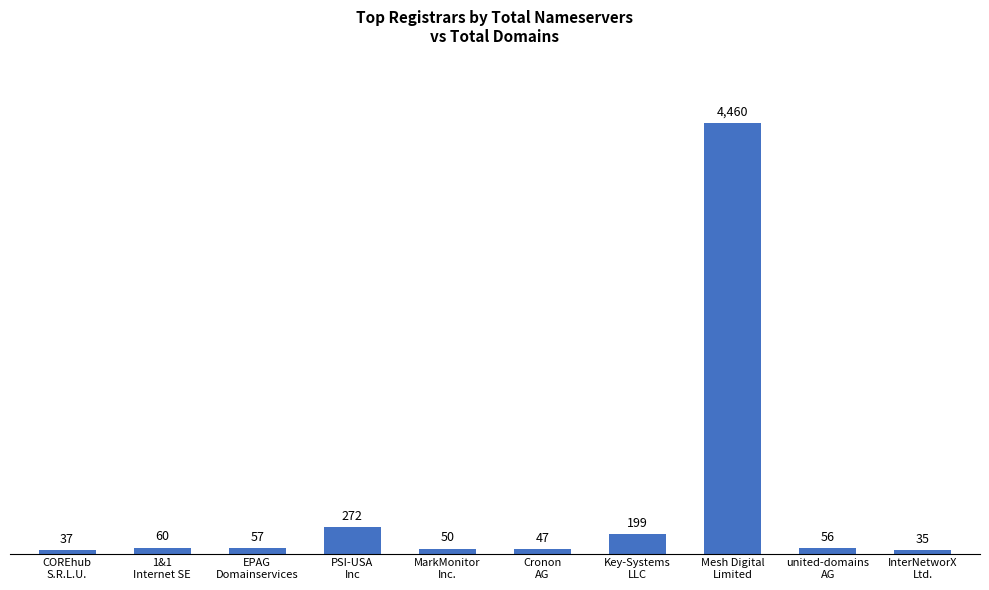

How many data points does each series have?

10